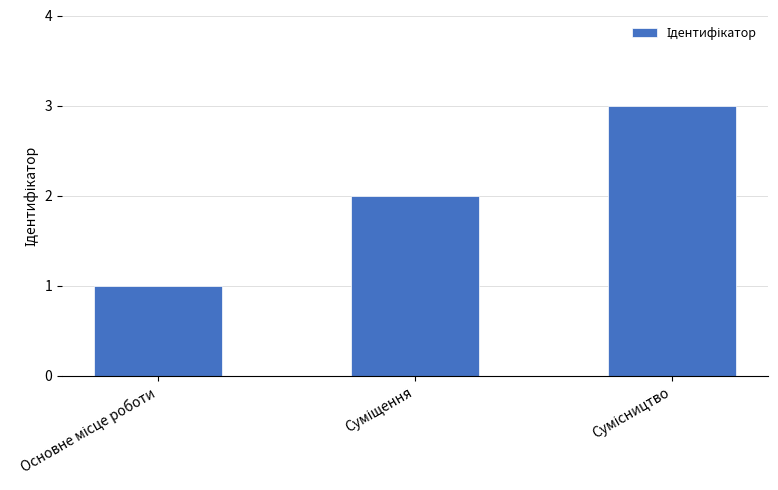

What is the greatest value displayed?

3